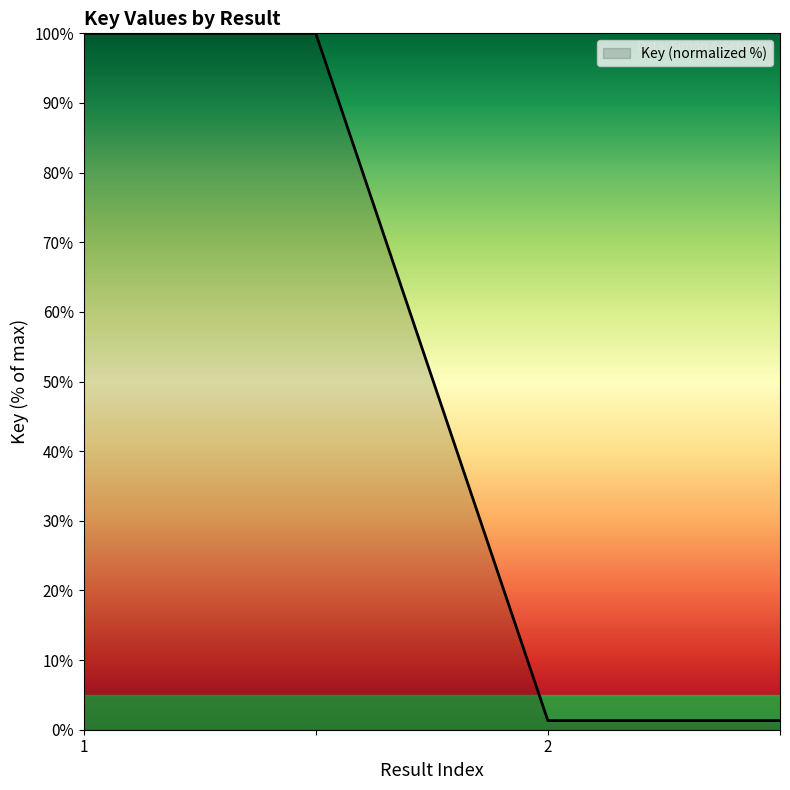

What is the difference between the maximum and second lowest values?

98.7